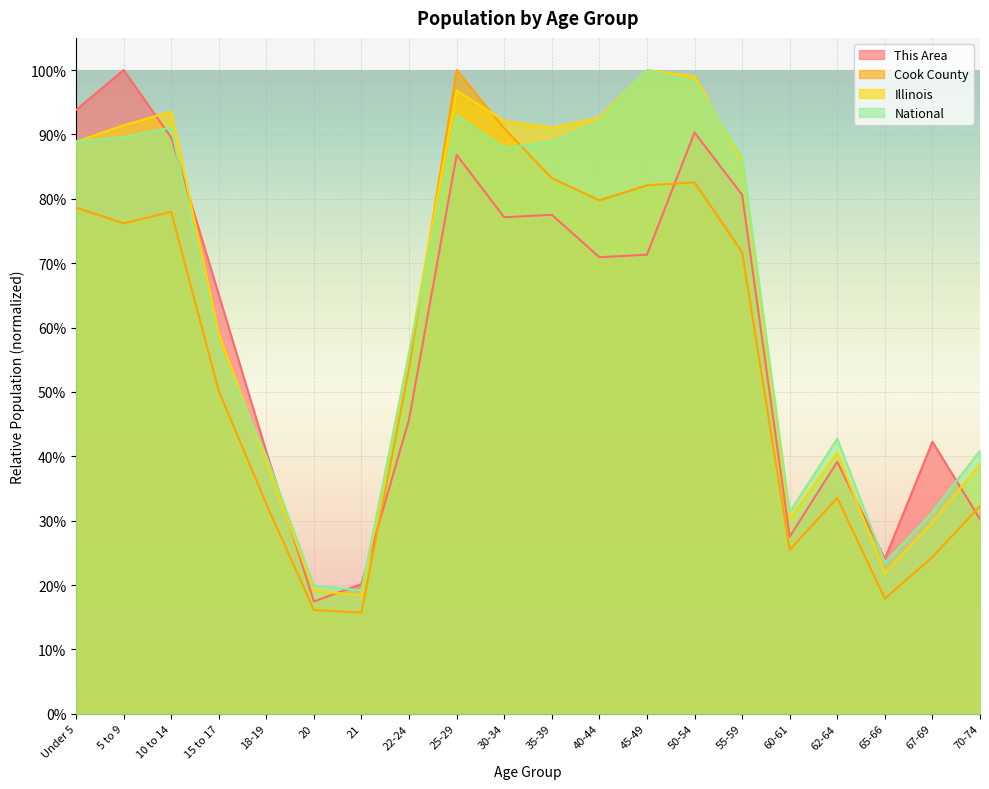

What is the difference between the maximum and minimum values in the This Area series?

0.8